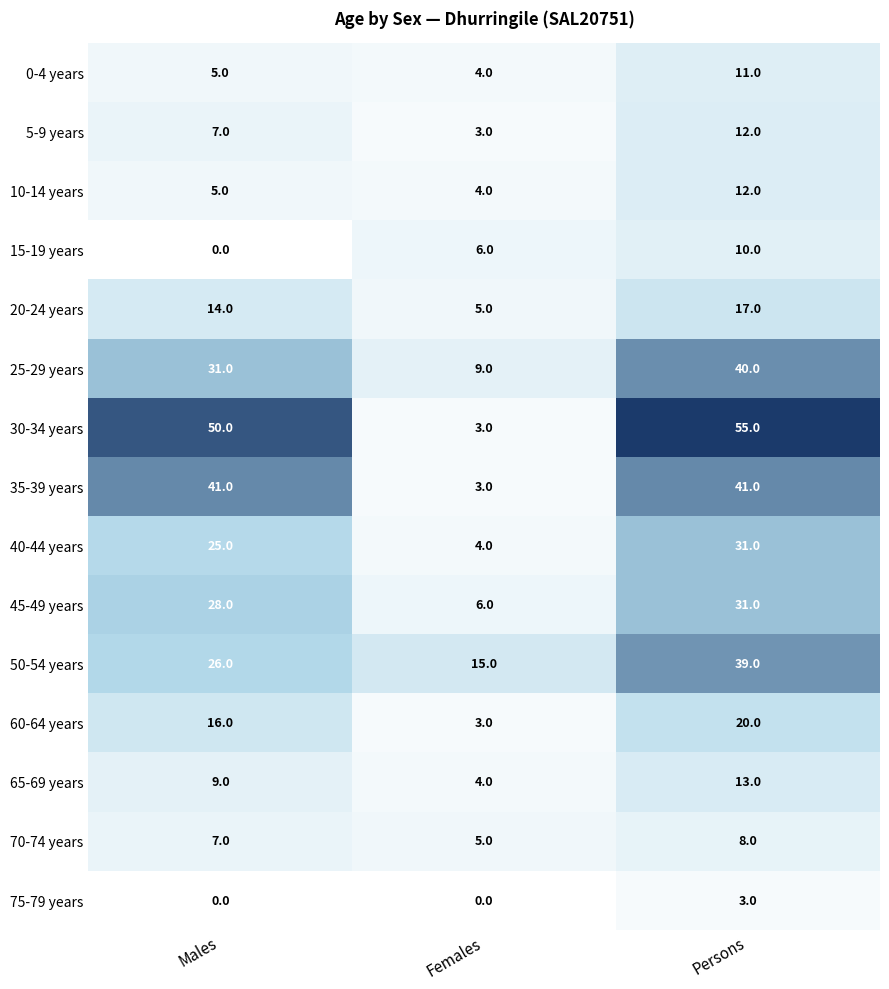

At which label does 40-44 years reach its peak?

Persons